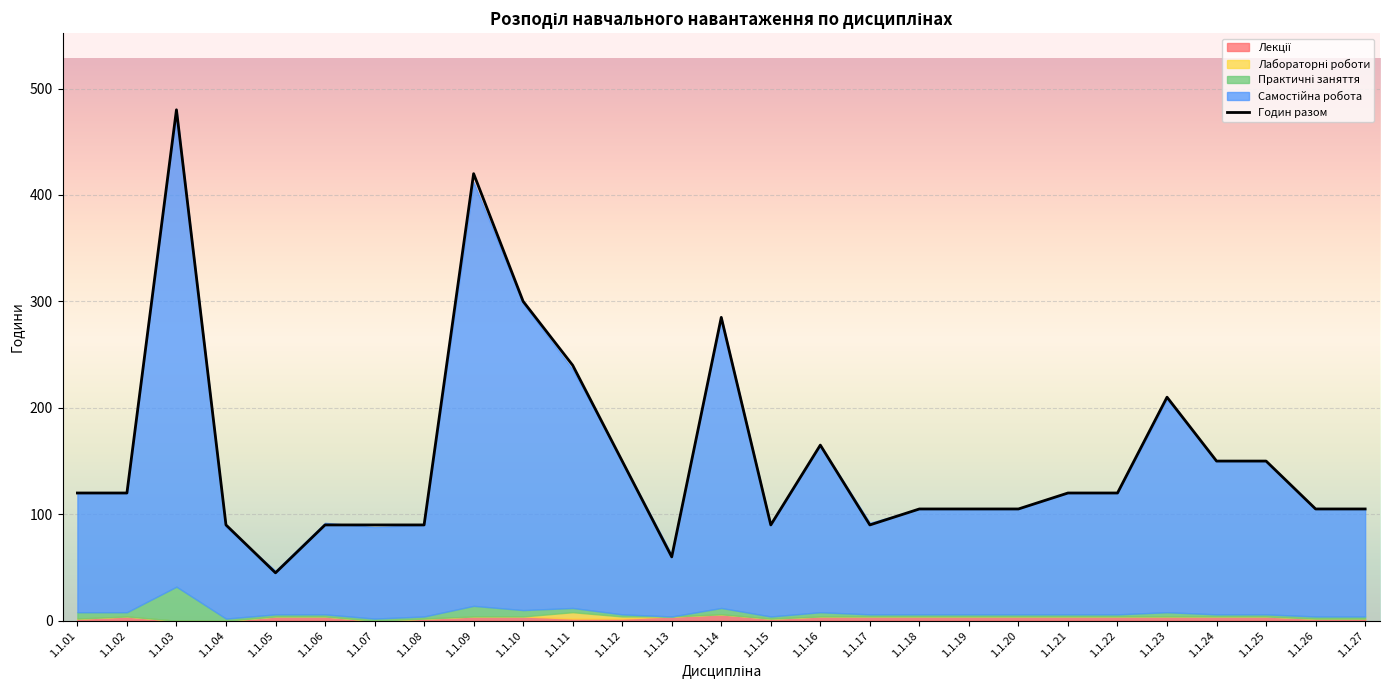

What is the maximum value shown in the chart?

480